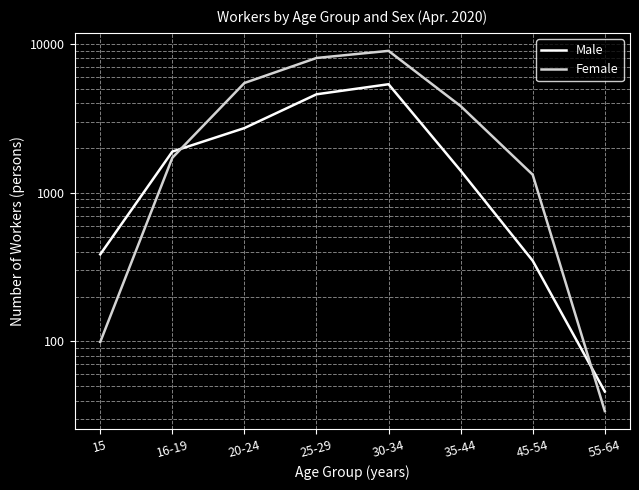

Where does the Female series first go above 3812?

20-24